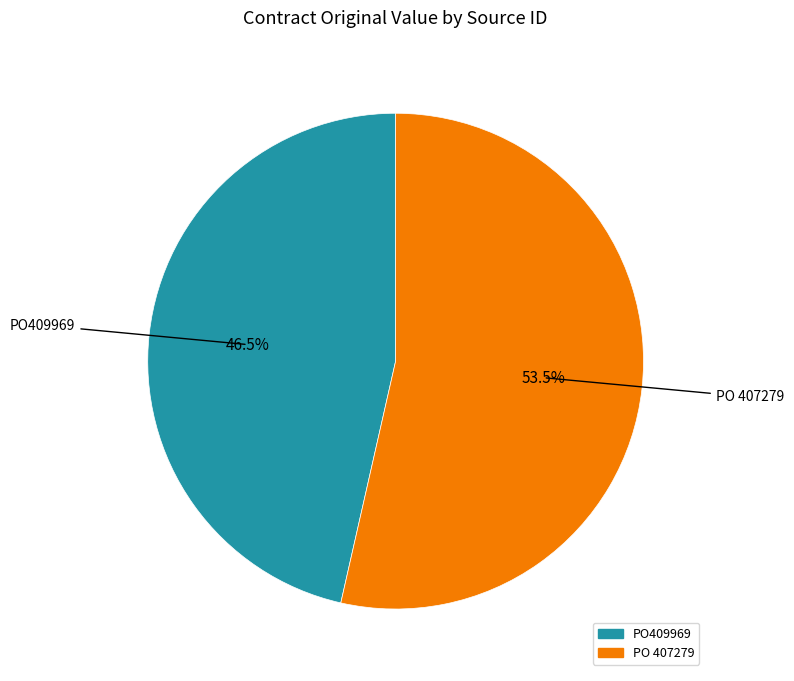

Which category accounts for the majority?

PO 407279